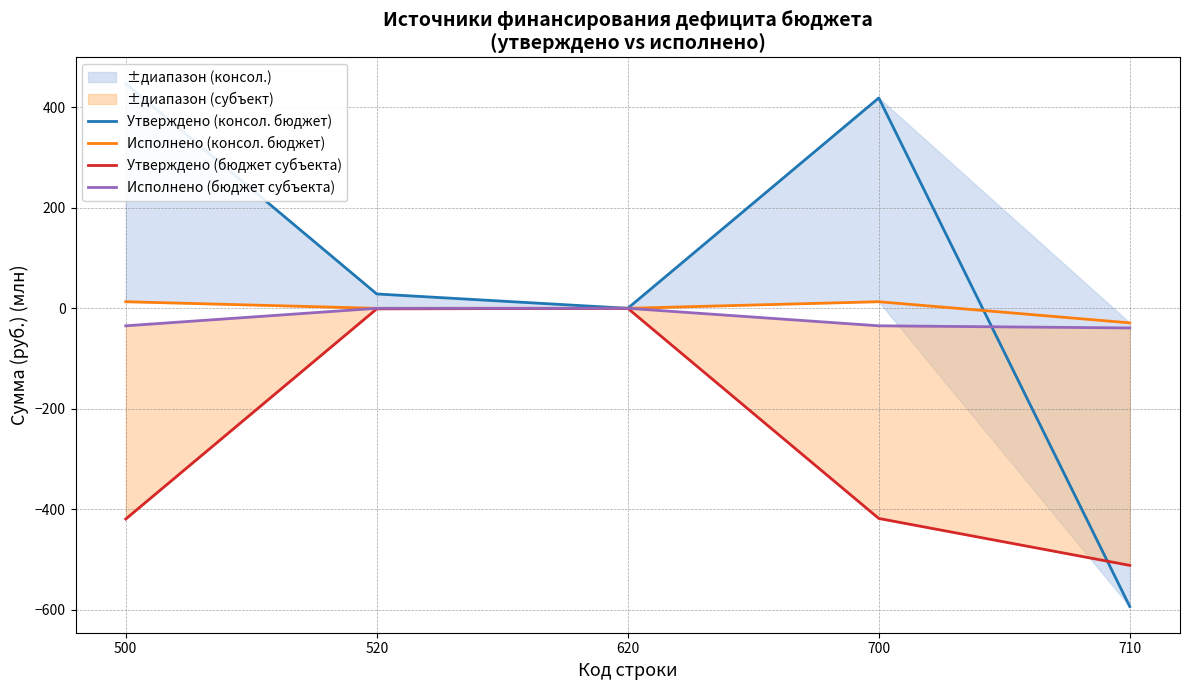

At 620, list the series in order from smallest to largest.

Утверждено (консол. бюджет), Исполнено (консол. бюджет), Утверждено (бюджет субъекта), Исполнено (бюджет субъекта)